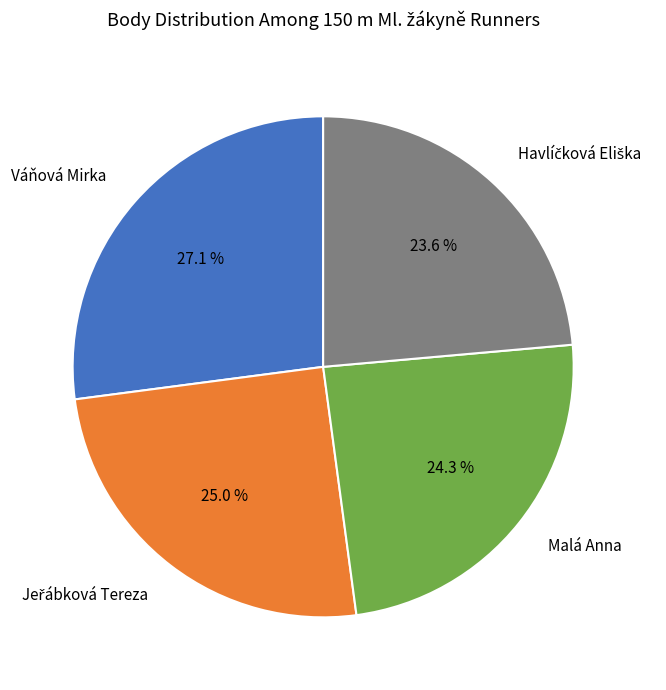

Which category has the biggest portion of the pie?

Váňová Mirka